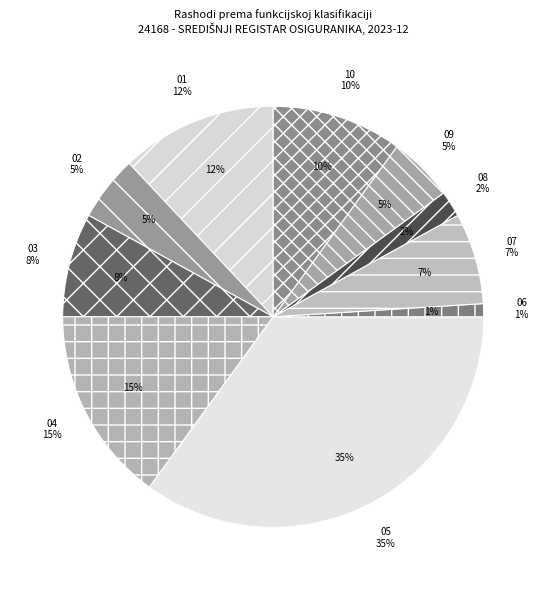

Which category has the biggest portion of the pie?

05